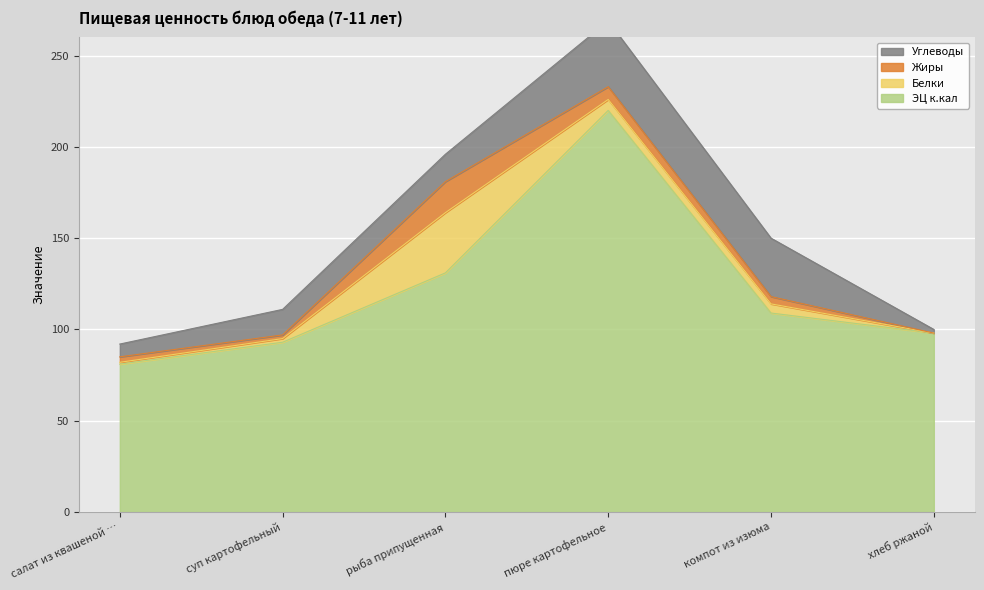

Does the chart display data point markers on the line(s)?

No